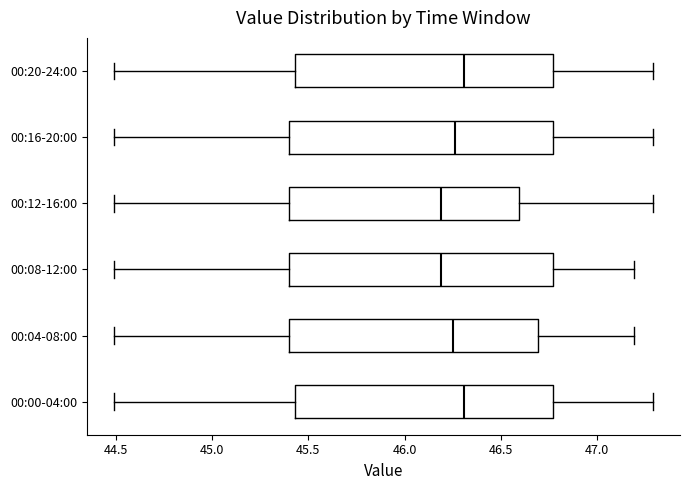

Reading bottom to top, read every box against the x-axis: the position of its median line, the range the box covers, and the ends of its whiskers. The values are not printed on the chart, so give them approximately, as read against the axis.

00:00-04:00: median 46.30, box 45.45 to 46.75, whiskers 44.50 to 47.30
00:04-08:00: median 46.25, box 45.40 to 46.70, whiskers 44.50 to 47.20
00:08-12:00: median 46.20, box 45.40 to 46.75, whiskers 44.50 to 47.20
00:12-16:00: median 46.20, box 45.40 to 46.60, whiskers 44.50 to 47.30
00:16-20:00: median 46.25, box 45.40 to 46.75, whiskers 44.50 to 47.30
00:20-24:00: median 46.30, box 45.45 to 46.75, whiskers 44.50 to 47.30